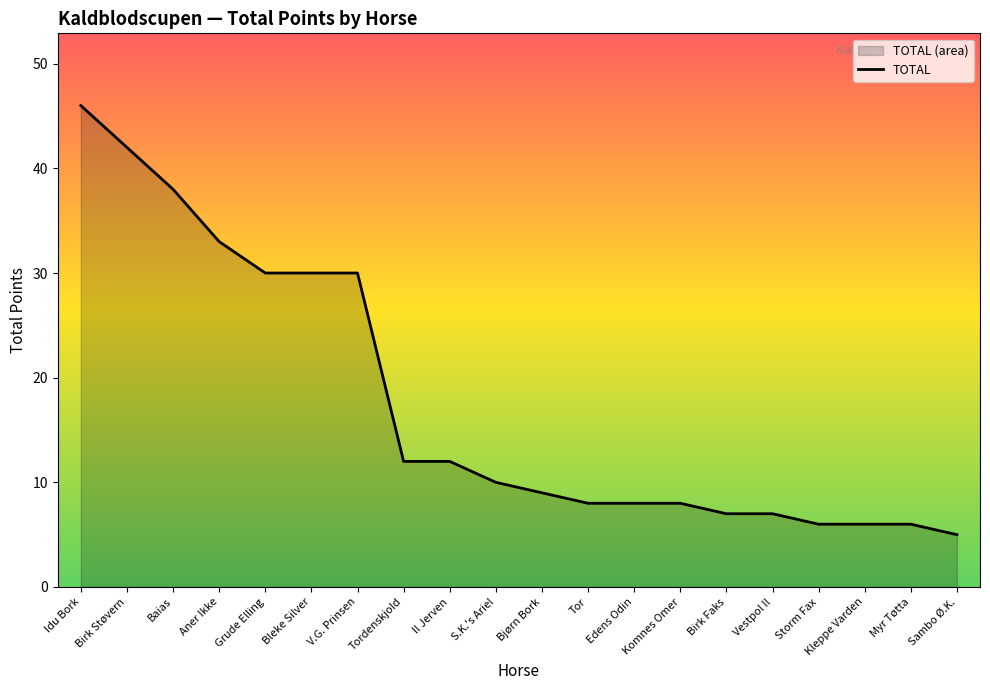

True or false: there are more than 1 points higher than both neighbors.

False